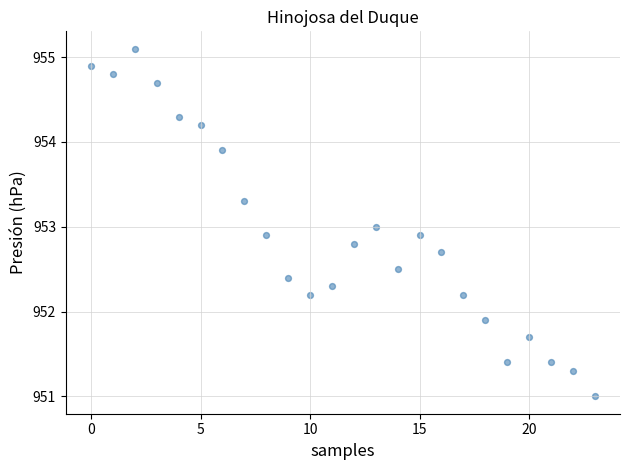

What is the range of Y values (max minus min)?

4.1